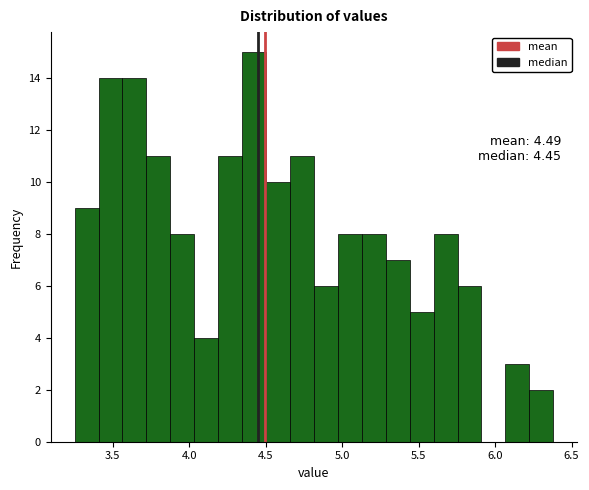

Around what value on the x-axis is the tallest bar? Give the approximate position of its centre, as read against the axis.

4.40